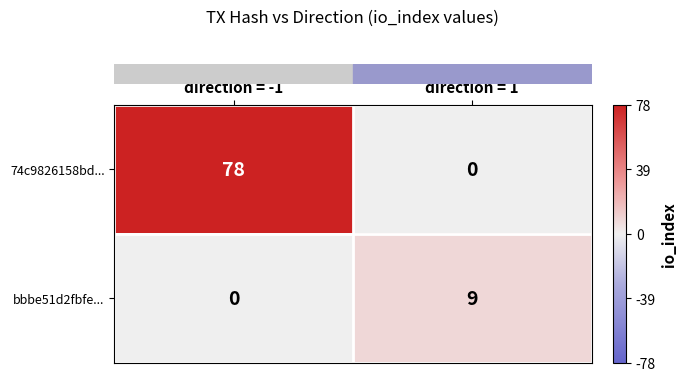

What is the difference between the maximum and minimum values in the 74c9826158bd... series?

78